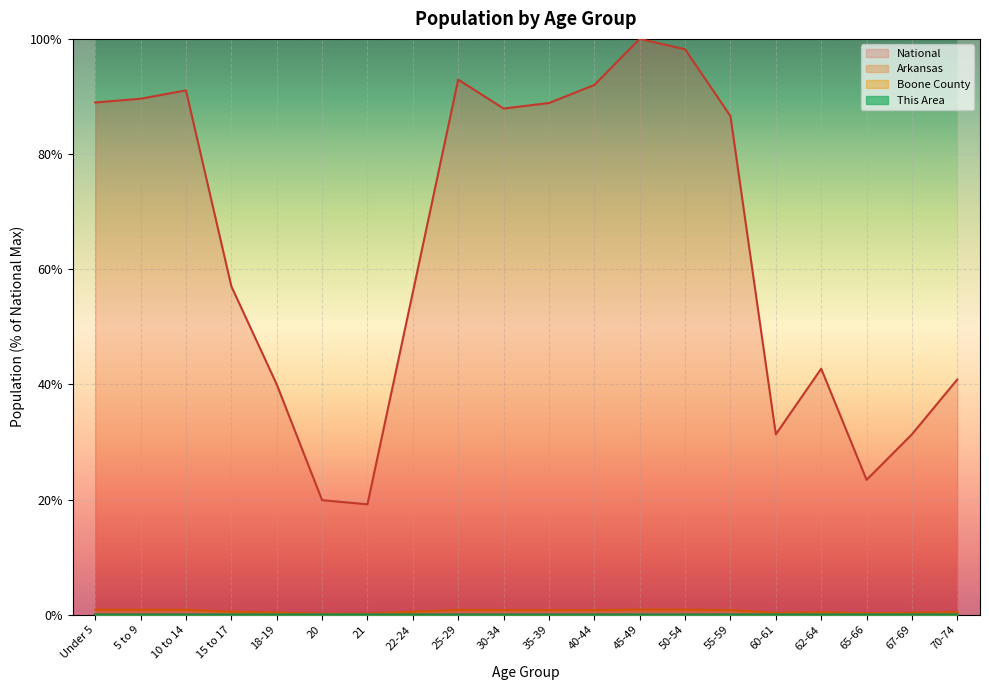

Where is the first local maximum for Boone County?

10 to 14